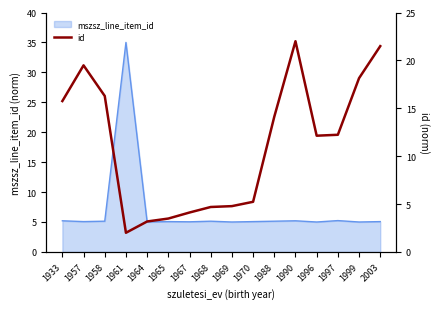

What is the smallest value displayed?

2.0